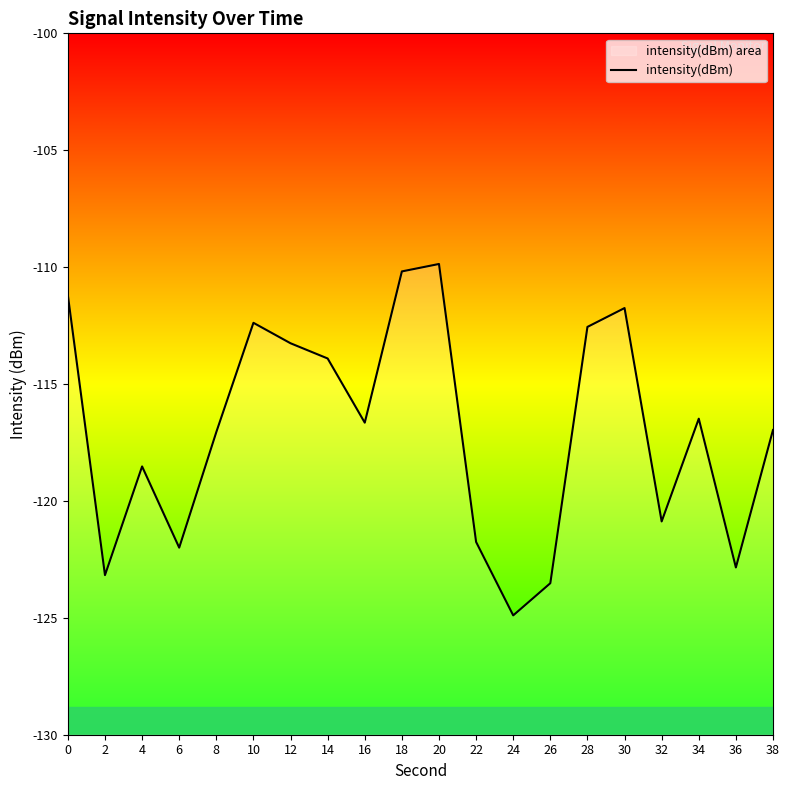

What is the maximum value shown in the chart?

-109.9